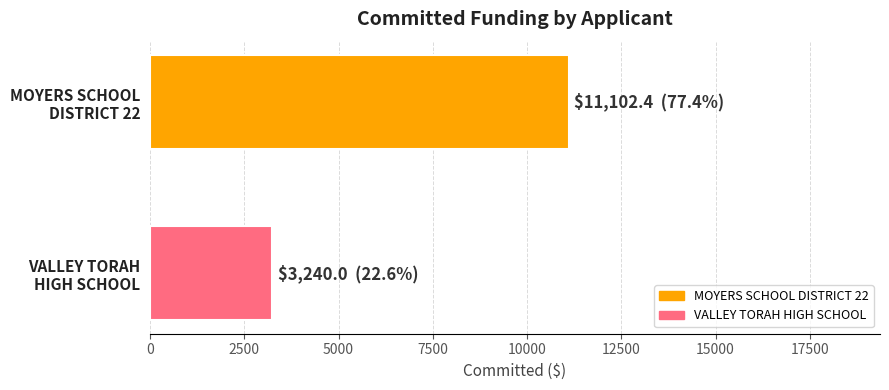

What is the minimum value shown in the chart?

3240.0